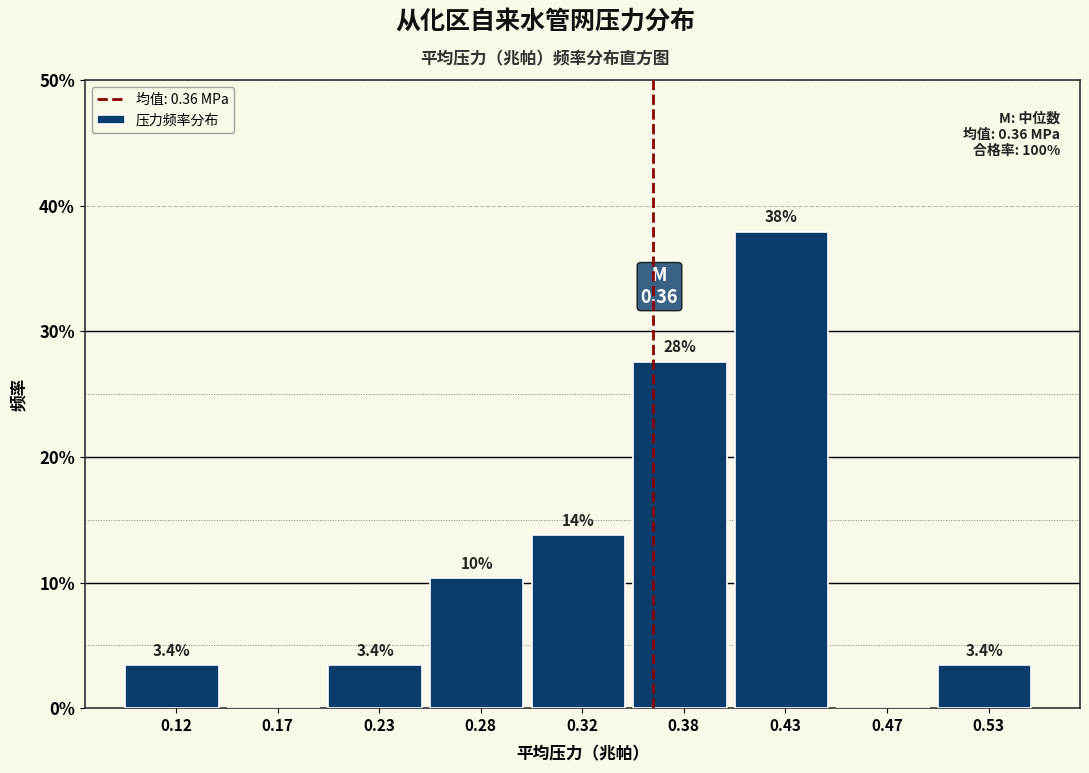

Reading left to right, transcribe all the data shown in this chart.

0.12=3.4	0.17=0.0	0.23=3.4	0.28=10.3	0.32=13.8	0.38=27.6	0.43=37.9	0.47=0.0	0.53=3.4